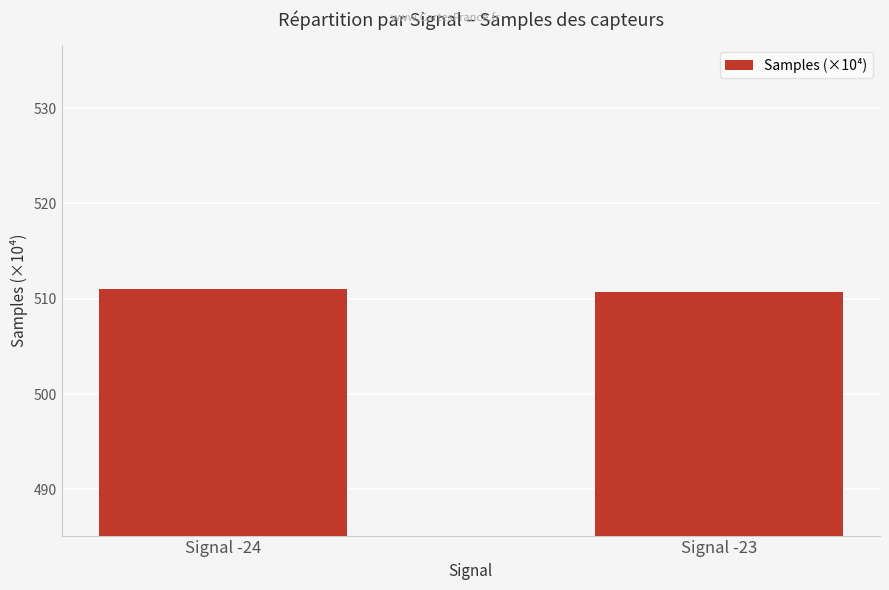

Count the number of values greater than 511.

1